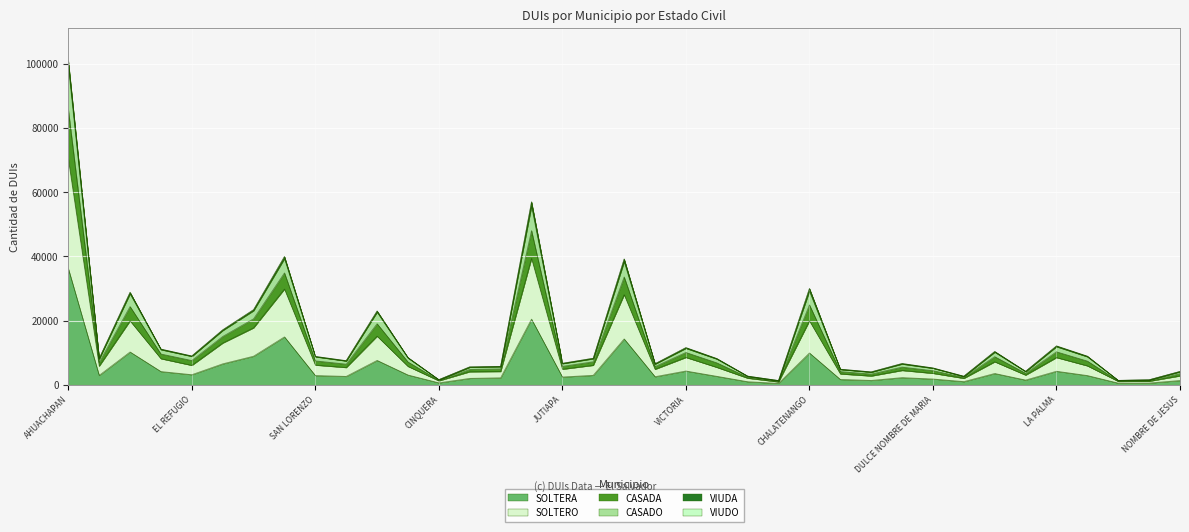

At which category is the sum across all series the highest?

AHUACHAPAN